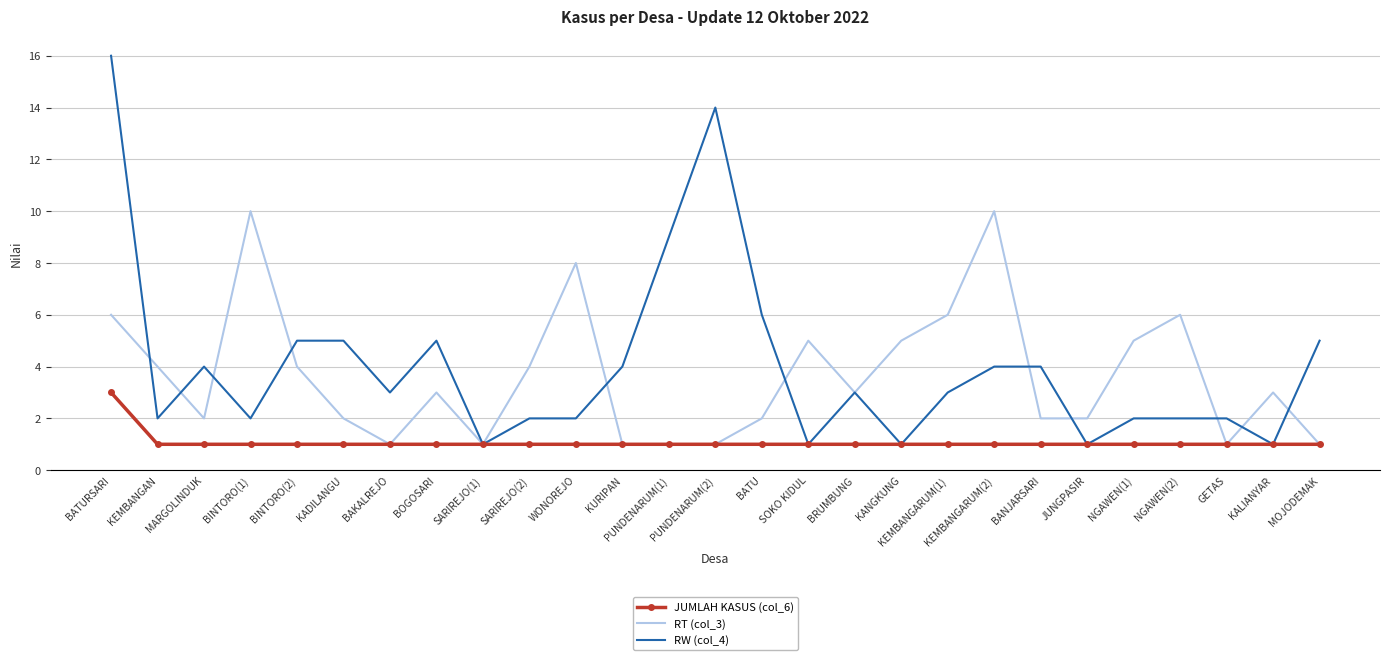

Which series has the widest spread of values?

RW (col_4)